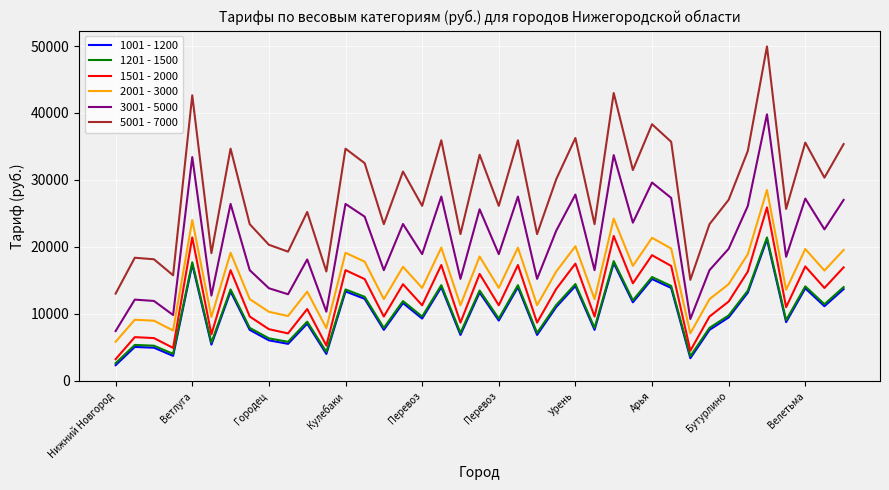

True or false: 2001 - 3000 and 1001 - 1200 cross at least once.

False